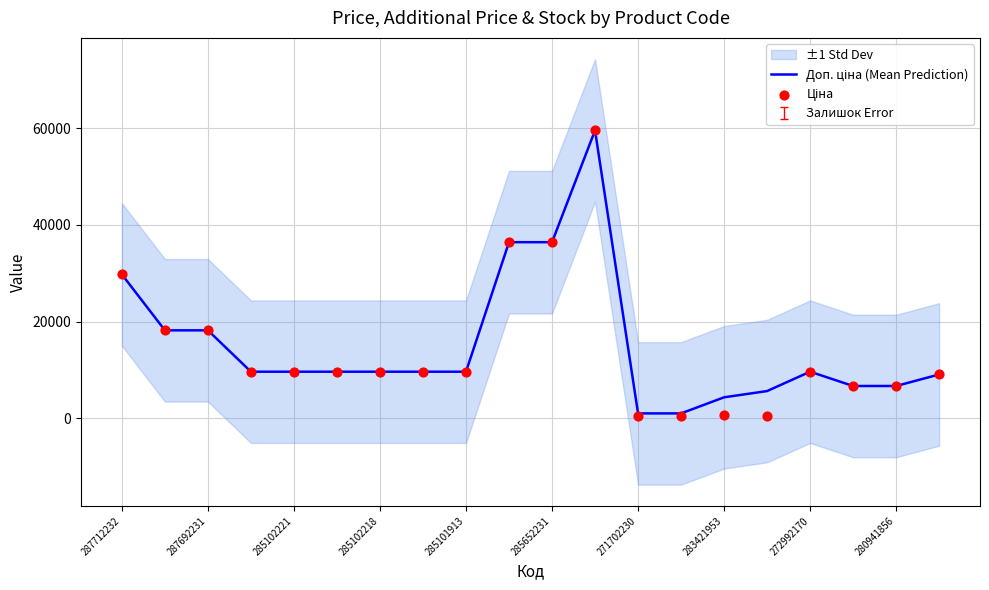

Which series contains the lowest Y value?

Ціна